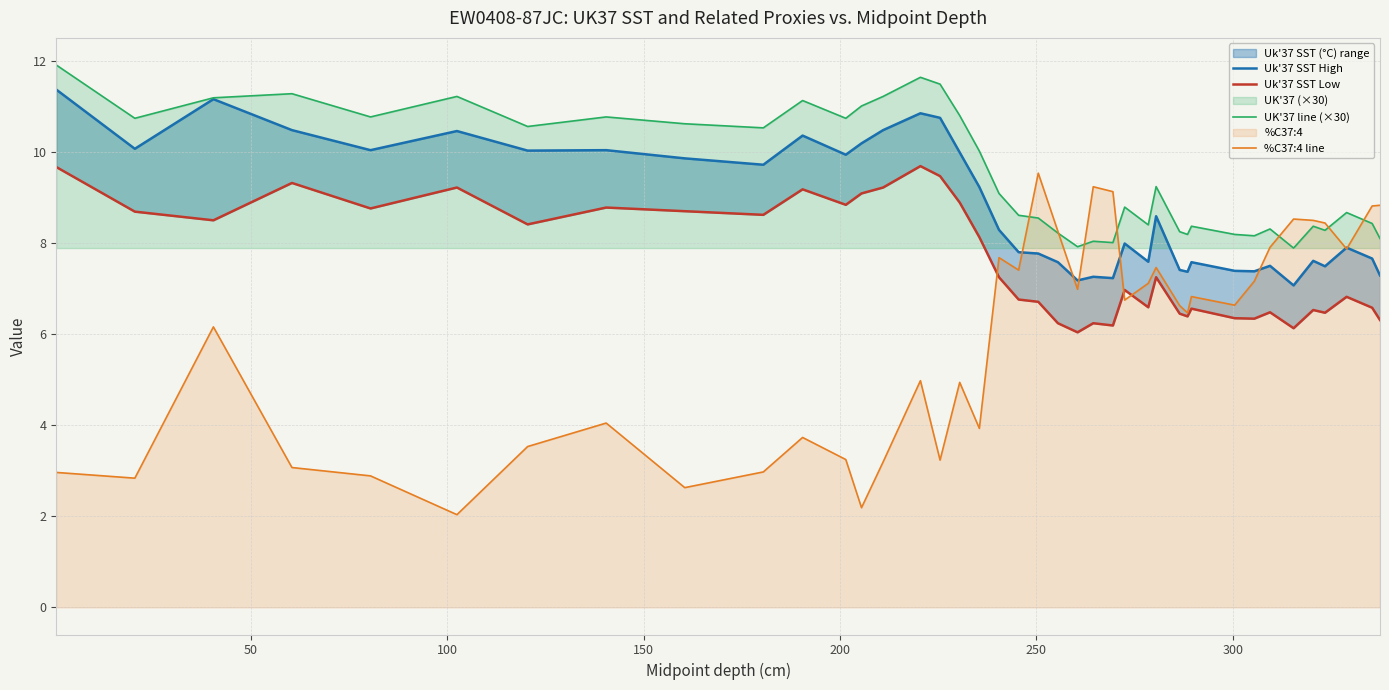

What is the minimum value for %C37:4 line?

2.0